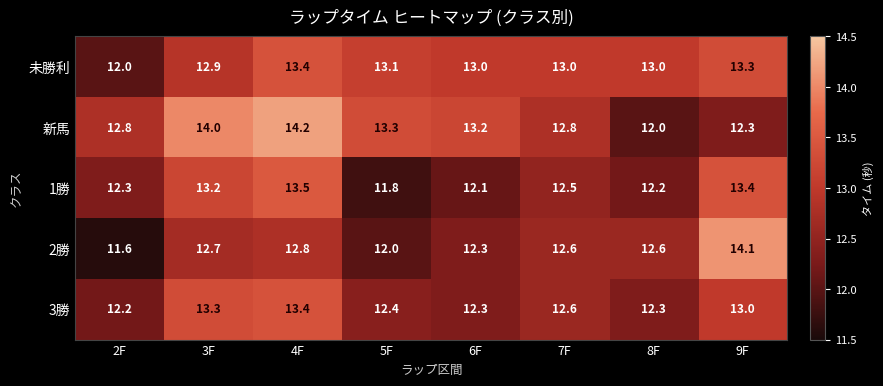

Which category has the lowest value across all series?

2F